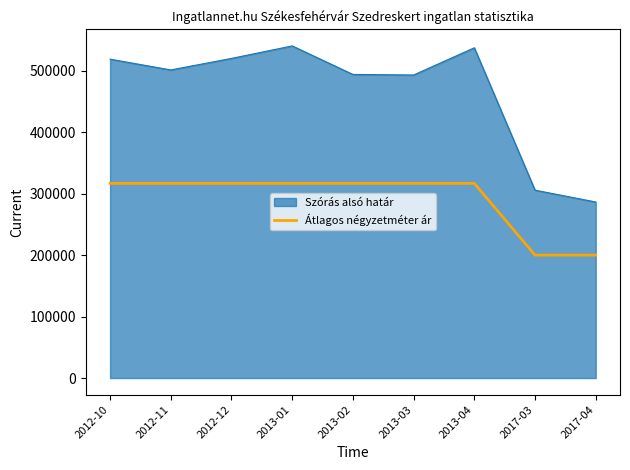

Rank the series by their average value, from lowest to highest.

Átlagos négyzetméter ár, Szórás alsó határ